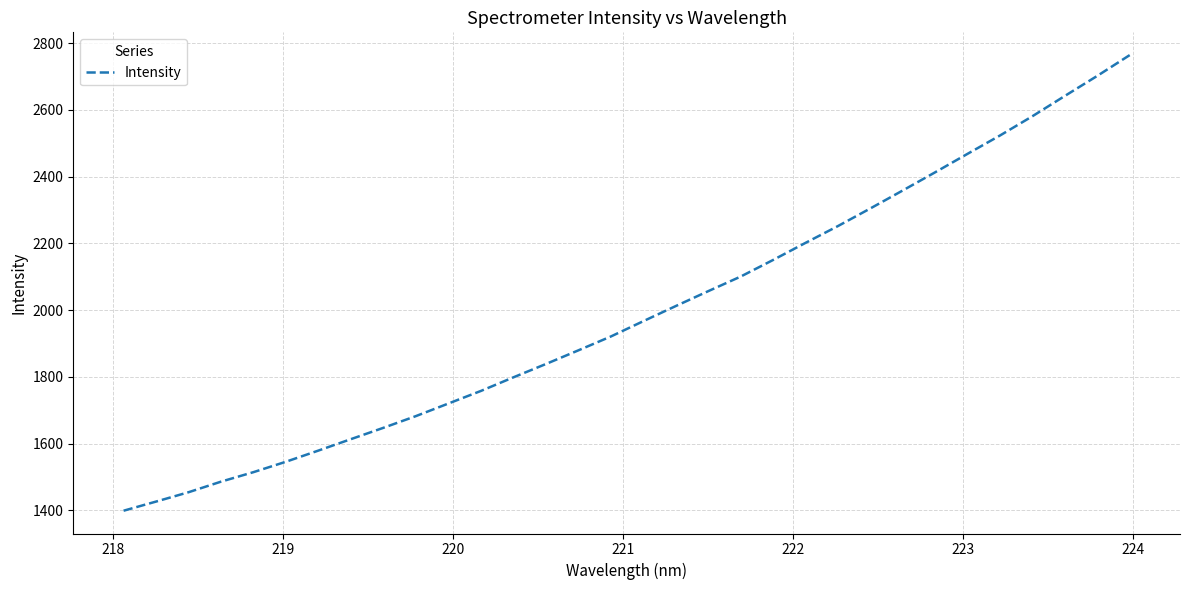

What is the minimum value shown in the chart?

1399.2